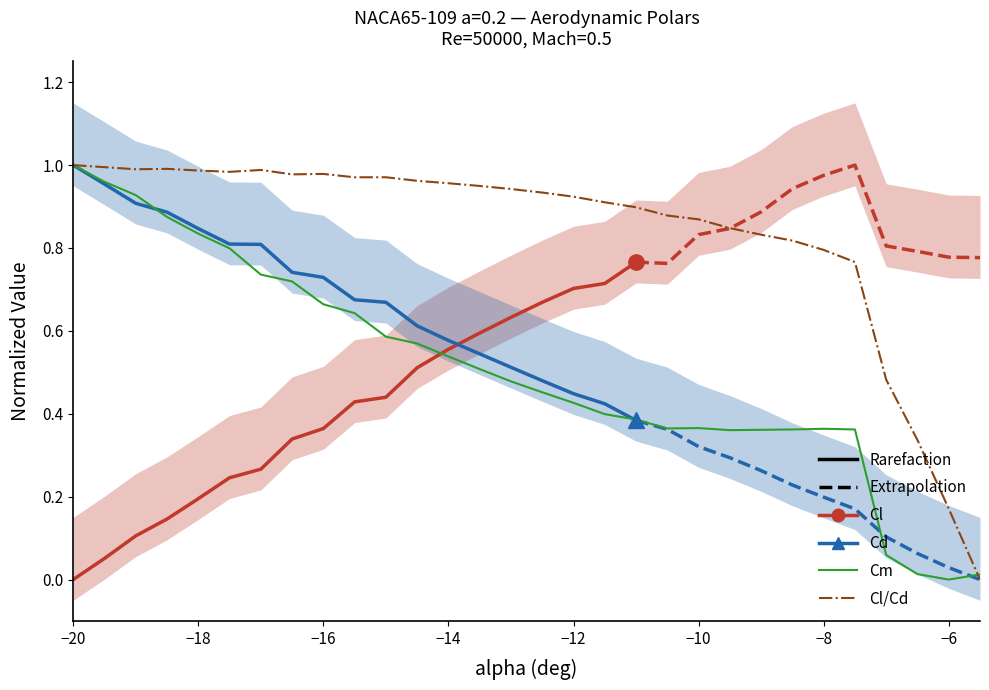

True or false: Cm has more than 2 points higher than both neighbors.

False